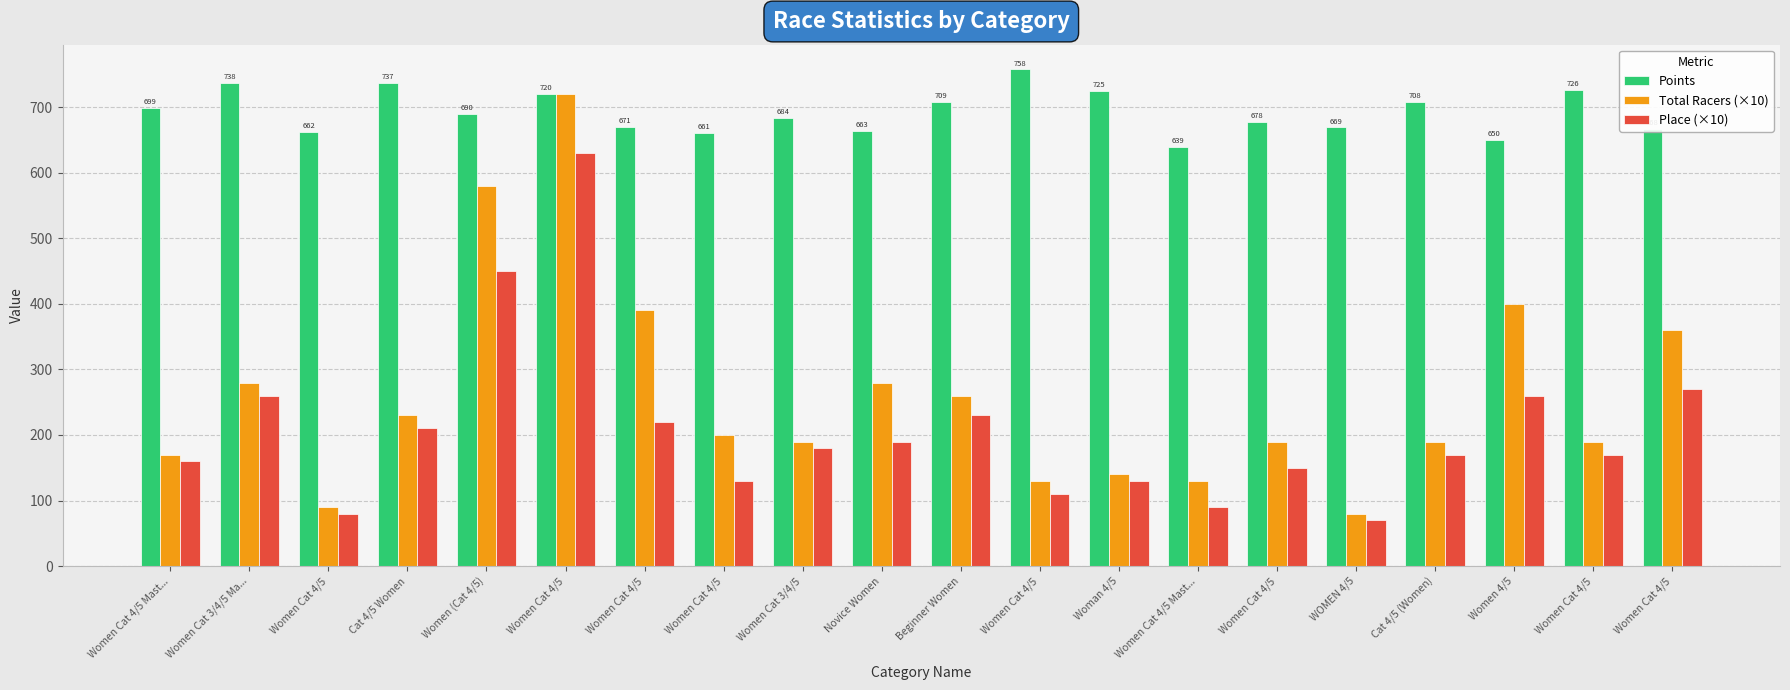

Reading left to right, list all the values displayed in this chart.

Points: Women Cat 4/5 Mast...=698.6	Women Cat 3/4/5 Ma...=737.7	Women Cat 4/5=662.4	Cat 4/5 Women=736.9	Women (Cat 4/5)=690.3	Women Cat 4/5=719.8	Women Cat 4/5=670.6	Women Cat 4/5=660.9	Women Cat 3/4/5=684.4	Novice Women=663.4	Beginner Women=708.6	Women Cat 4/5=757.8	Woman 4/5=725.4	Women Cat 4/5 Mast...=638.9	Women Cat 4/5=678.1	WOMEN 4/5=669.3	Cat 4/5 (Women)=707.6	Women 4/5=649.7	Women Cat 4/5=726.0	Women Cat 4/5=667.7
Total Racers (×10): Women Cat 4/5 Mast...=170.0	Women Cat 3/4/5 Ma...=280.0	Women Cat 4/5=90.0	Cat 4/5 Women=230.0	Women (Cat 4/5)=580.0	Women Cat 4/5=720.0	Women Cat 4/5=390.0	Women Cat 4/5=200.0	Women Cat 3/4/5=190.0	Novice Women=280.0	Beginner Women=260.0	Women Cat 4/5=130.0	Woman 4/5=140.0	Women Cat 4/5 Mast...=130.0	Women Cat 4/5=190.0	WOMEN 4/5=80.0	Cat 4/5 (Women)=190.0	Women 4/5=400.0	Women Cat 4/5=190.0	Women Cat 4/5=360.0
Place (×10): Women Cat 4/5 Mast...=160.0	Women Cat 3/4/5 Ma...=260.0	Women Cat 4/5=80.0	Cat 4/5 Women=210.0	Women (Cat 4/5)=450.0	Women Cat 4/5=630.0	Women Cat 4/5=220.0	Women Cat 4/5=130.0	Women Cat 3/4/5=180.0	Novice Women=190.0	Beginner Women=230.0	Women Cat 4/5=110.0	Woman 4/5=130.0	Women Cat 4/5 Mast...=90.0	Women Cat 4/5=150.0	WOMEN 4/5=70.0	Cat 4/5 (Women)=170.0	Women 4/5=260.0	Women Cat 4/5=170.0	Women Cat 4/5=270.0